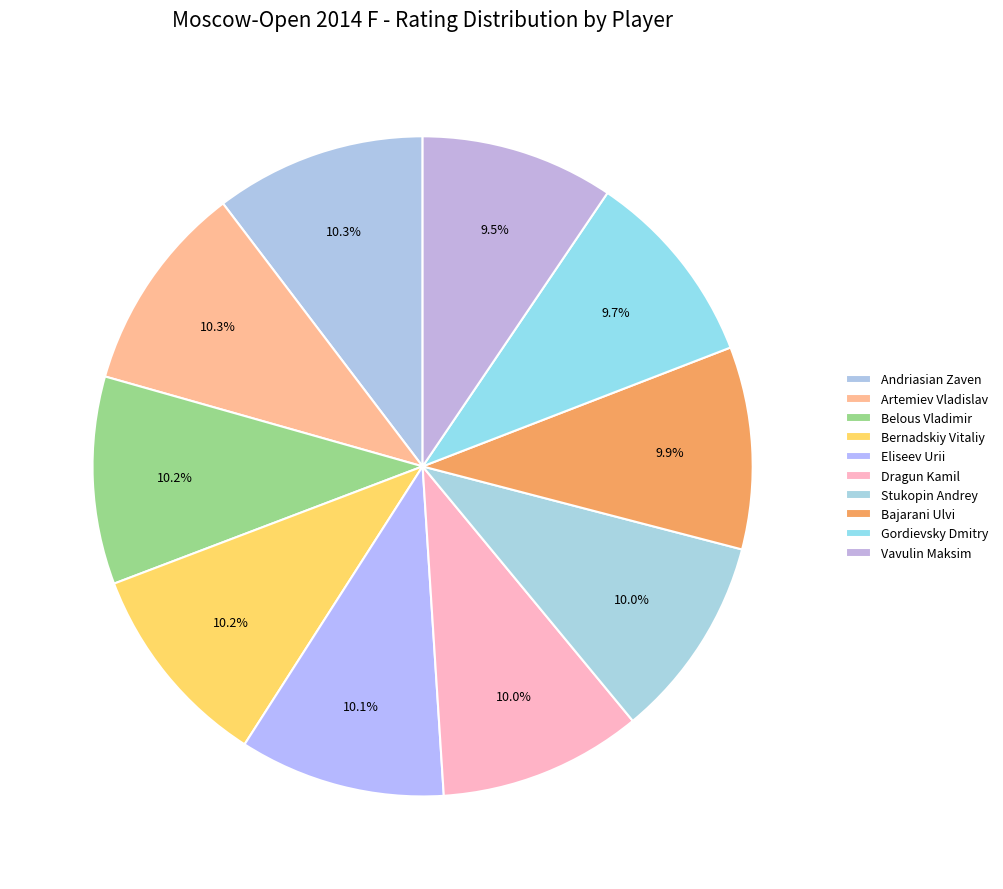

To the nearest percent, what portion does Bajarani Ulvi represent?

10%